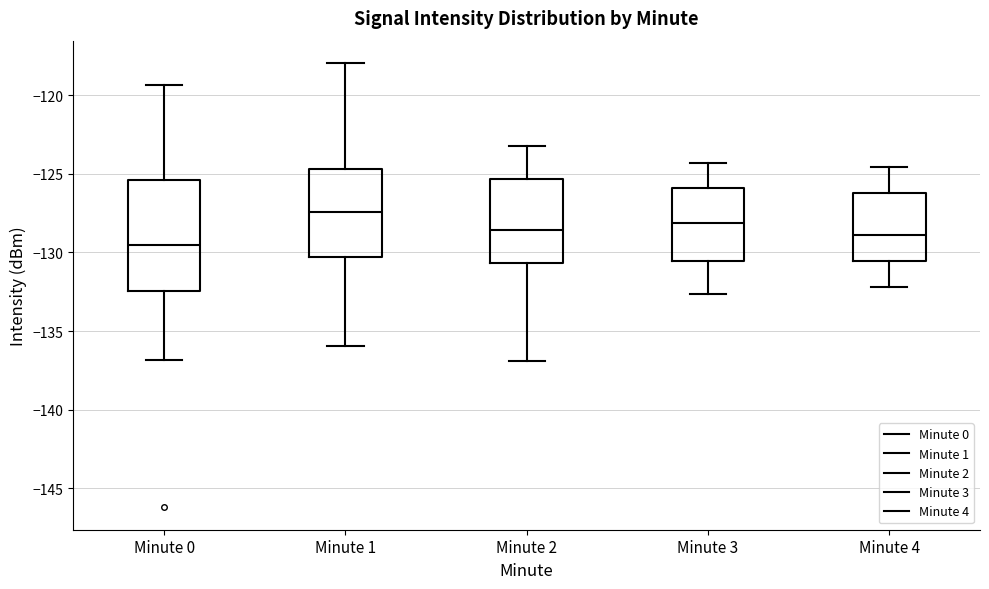

Reading left to right, read every box against the y-axis: the position of its median line, the range the box covers, and the ends of its whiskers. The values are not printed on the chart, so give them approximately, as read against the axis.

Minute 0: median -129.5, box -132.5 to -125.5, whiskers -137.0 to -119.5
Minute 1: median -127.5, box -130.5 to -124.5, whiskers -136.0 to -118.0
Minute 2: median -128.5, box -130.5 to -125.5, whiskers -137.0 to -123.0
Minute 3: median -128.0, box -130.5 to -126.0, whiskers -132.5 to -124.5
Minute 4: median -129.0, box -130.5 to -126.0, whiskers -132.0 to -124.5